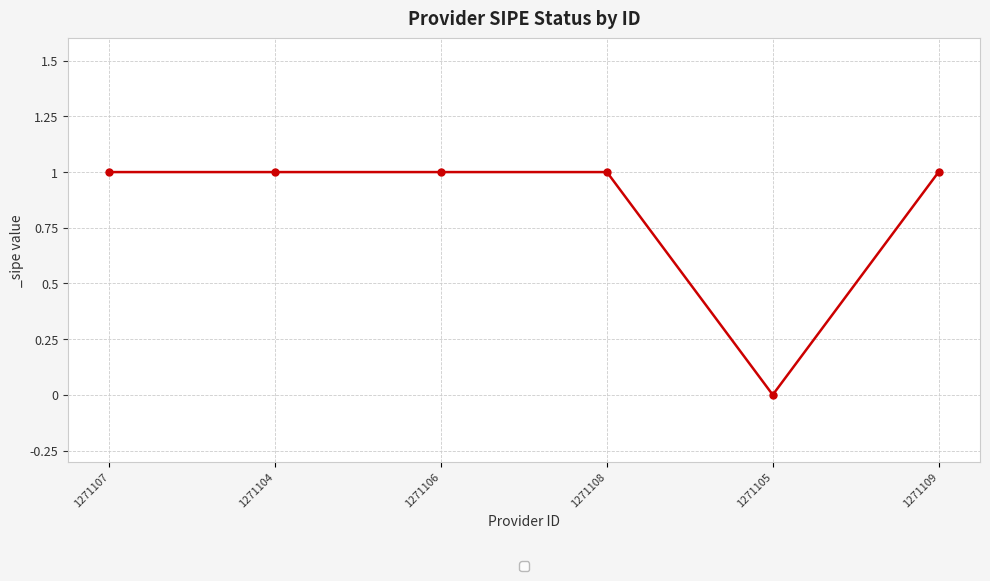

What is the label of the 4th point from the right?

1271106